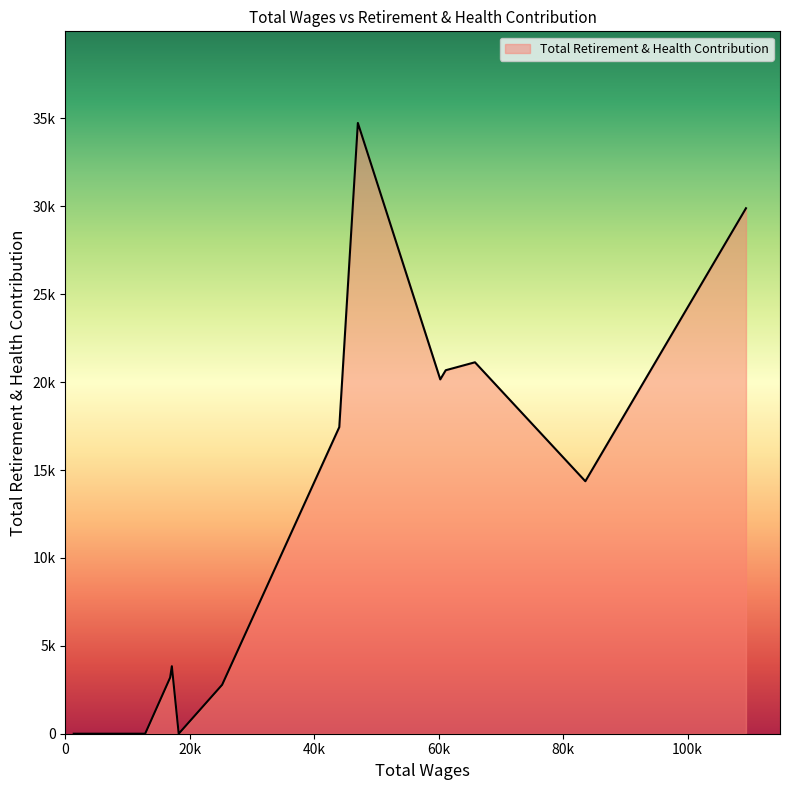

True or false: the data has more than 2 interior local peaks.

True